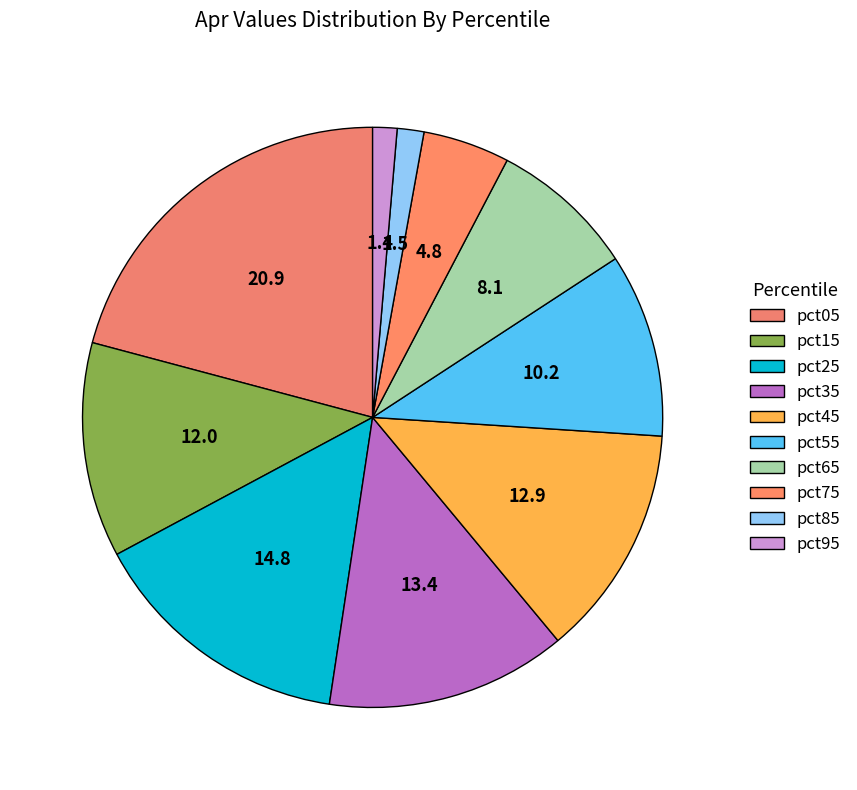

How many segments does this pie chart have?

10